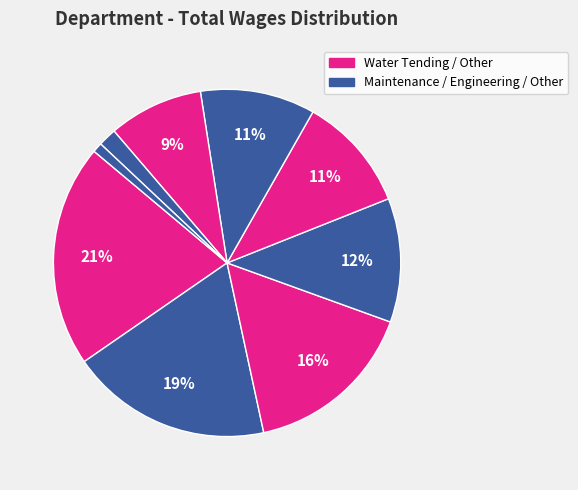

Does any single category account for the majority?

No